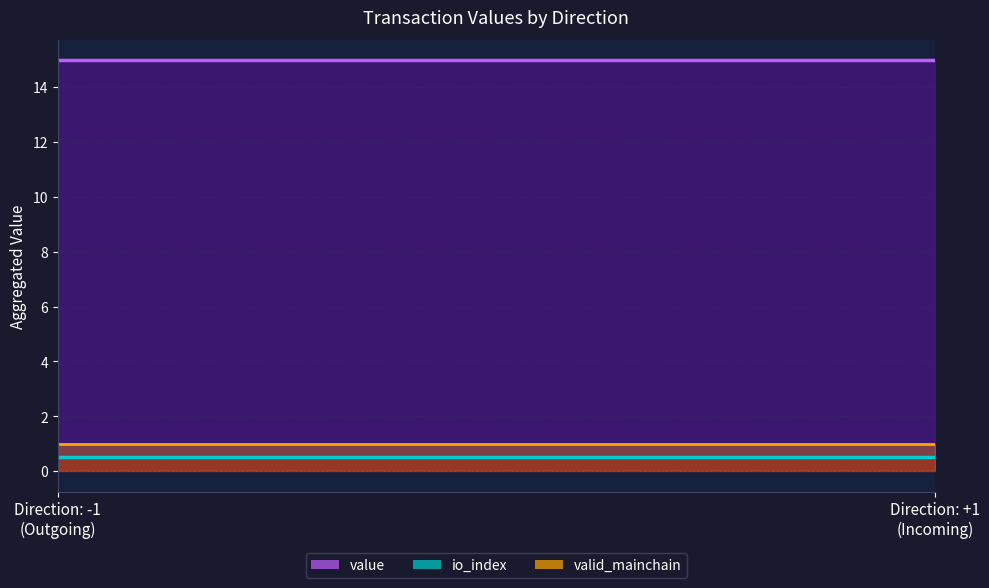

True or false: valid_mainchain has more than 1 interior local peaks.

False